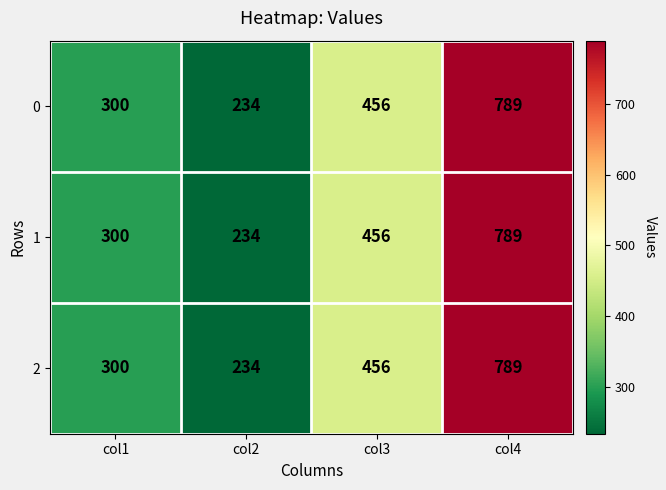

True or false: 2 has a value of 789 at col4.

True